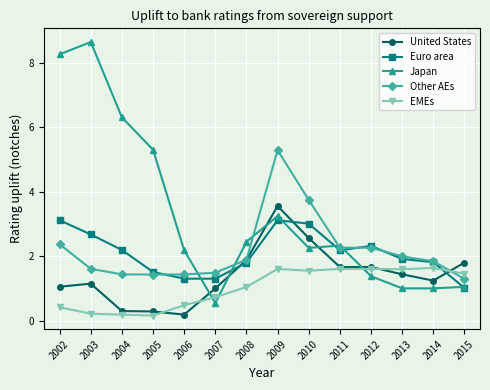

Which category has the highest value across all series?

2003